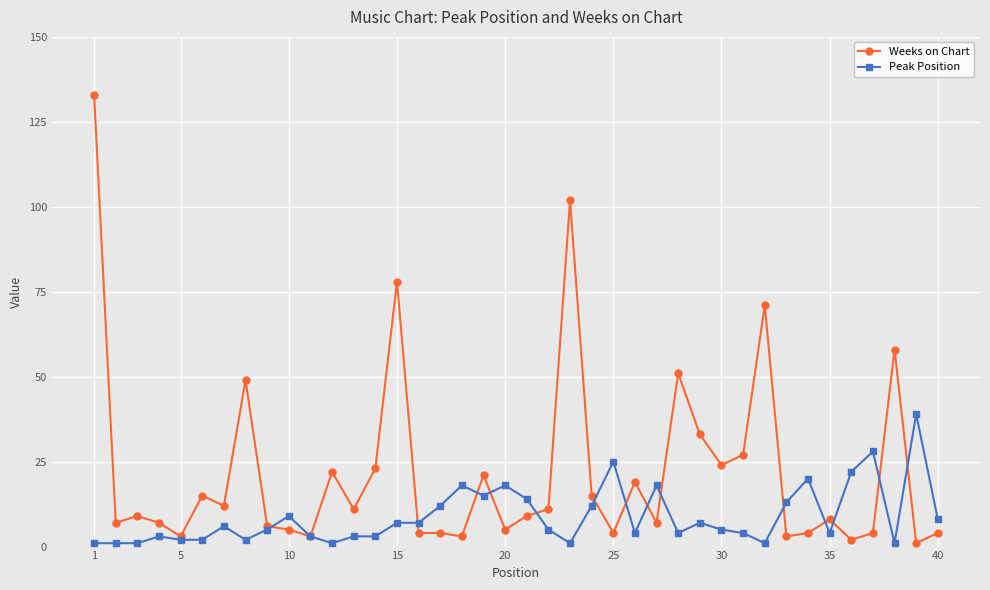

True or false: Peak Position has more than 2 points higher than both neighbors.

True